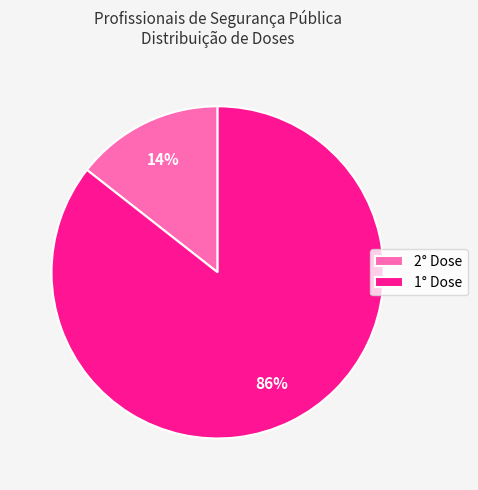

To the nearest percent, what is the combined percentage of 1° Dose and 2° Dose?

100%